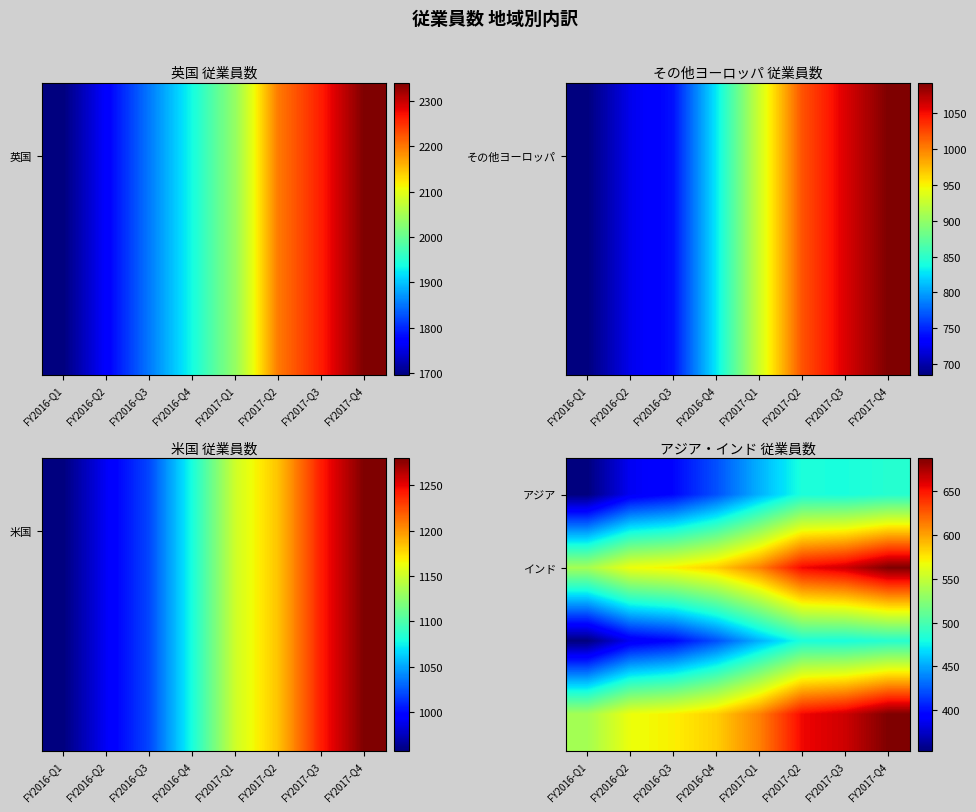

At how many categories does at least one series exceed 686?

1